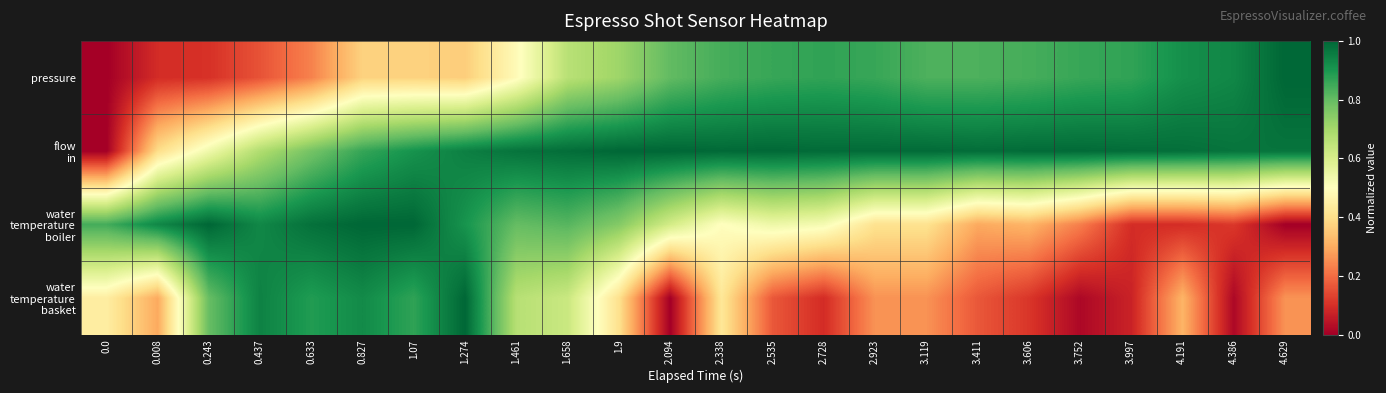

What is the greatest value displayed?

1.0